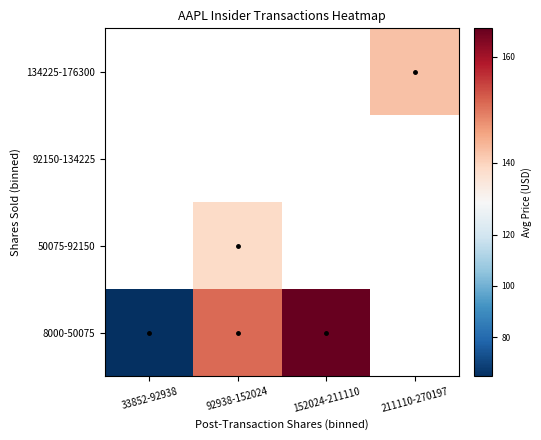

How many positive values does the 8000-50075 series have?

3